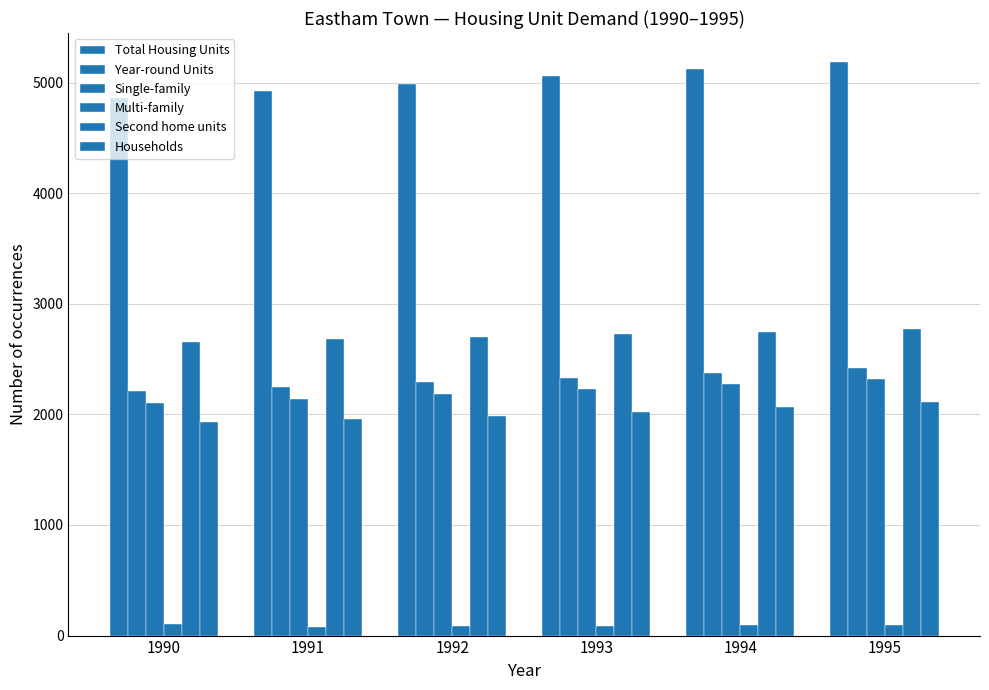

Rank the series by their maximum value, from lowest to highest.

Multi-family, Households, Single-family, Year-round Units, Second home units, Total Housing Units